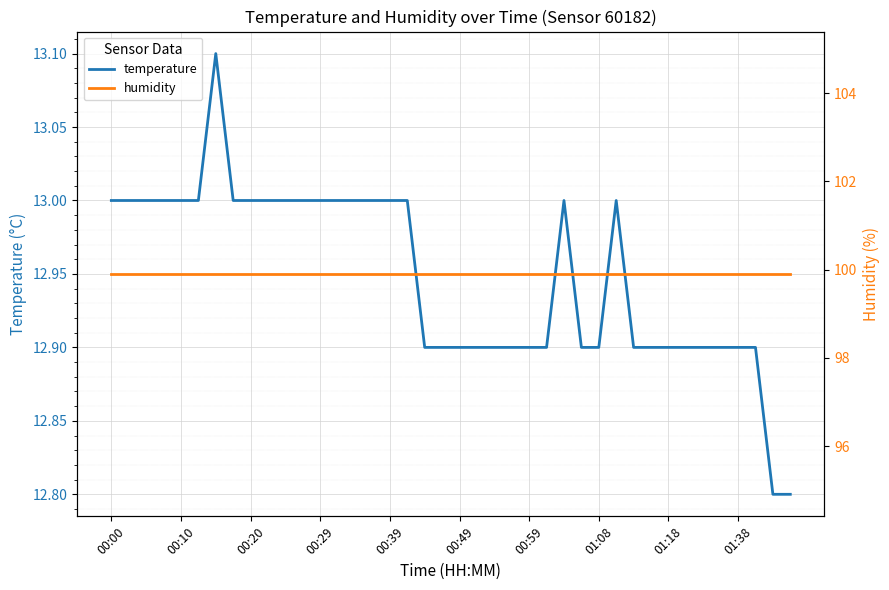

What is the minimum value shown in the chart?

12.8